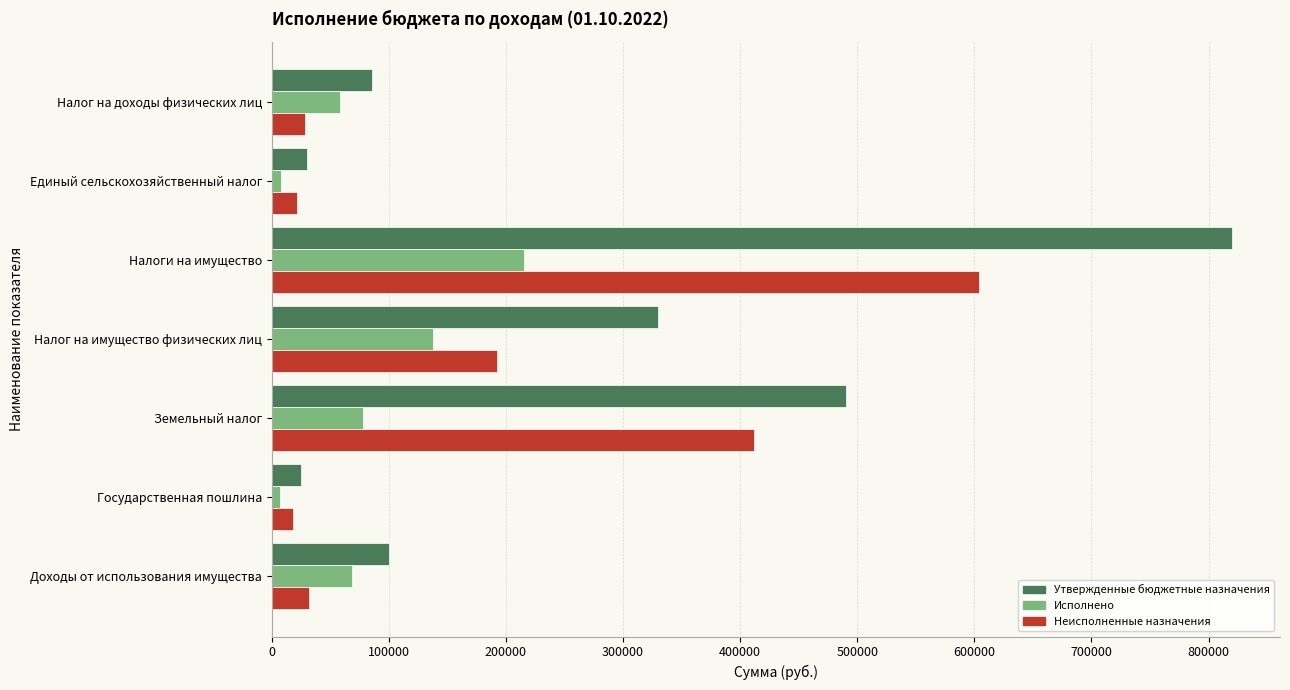

At which category is the sum across all series the highest?

Налоги на имущество